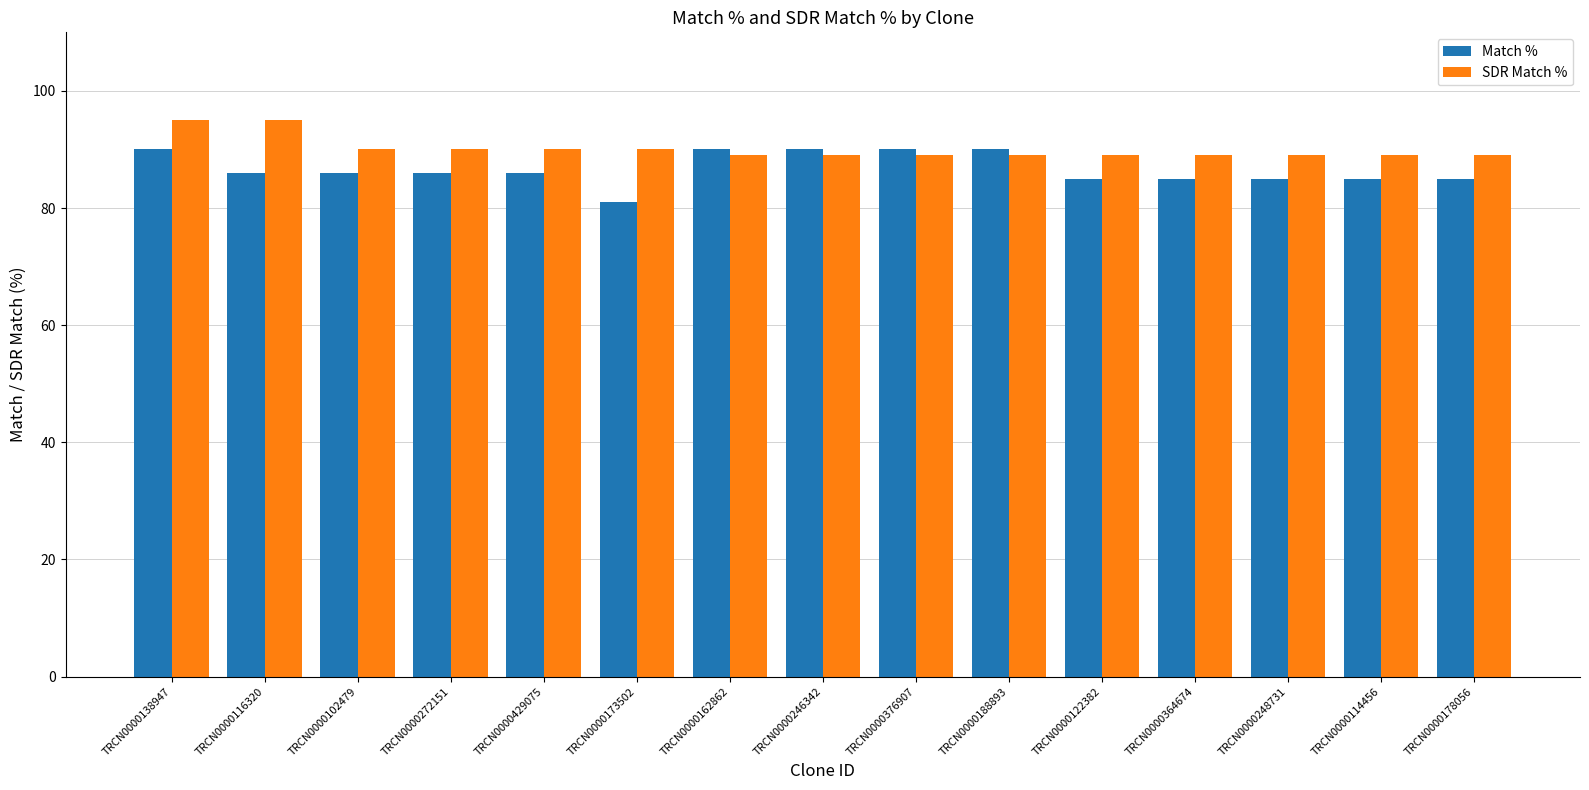

What is the label of the 14th bar from the left?

TRCN0000114456